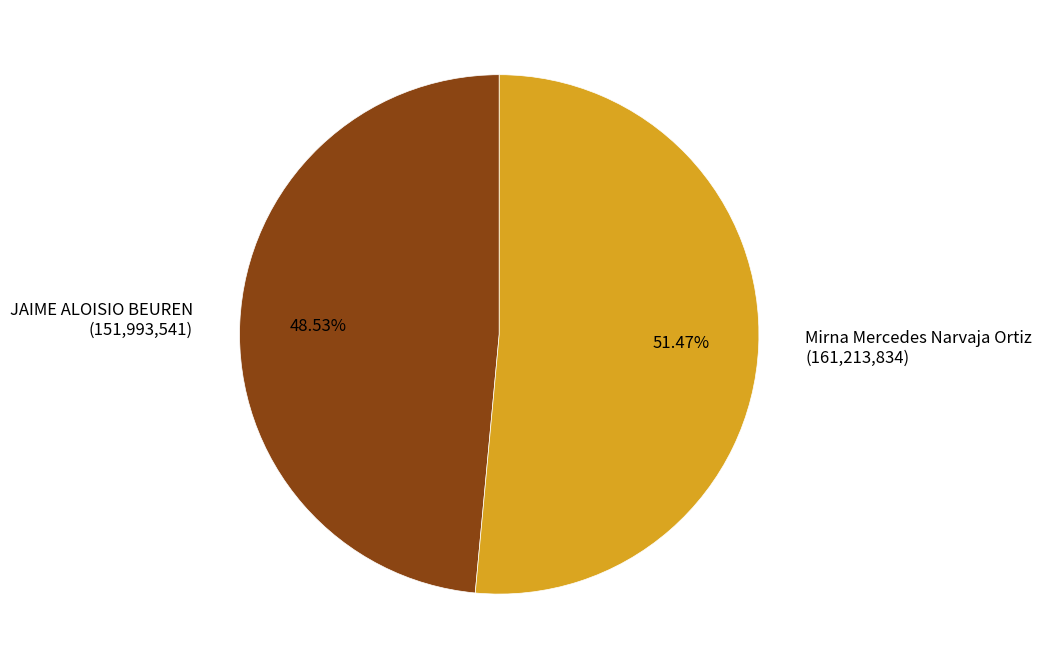

What is the total percentage of JAIME ALOISIO BEUREN and Mirna Mercedes Narvaja Ortiz?

100.0%